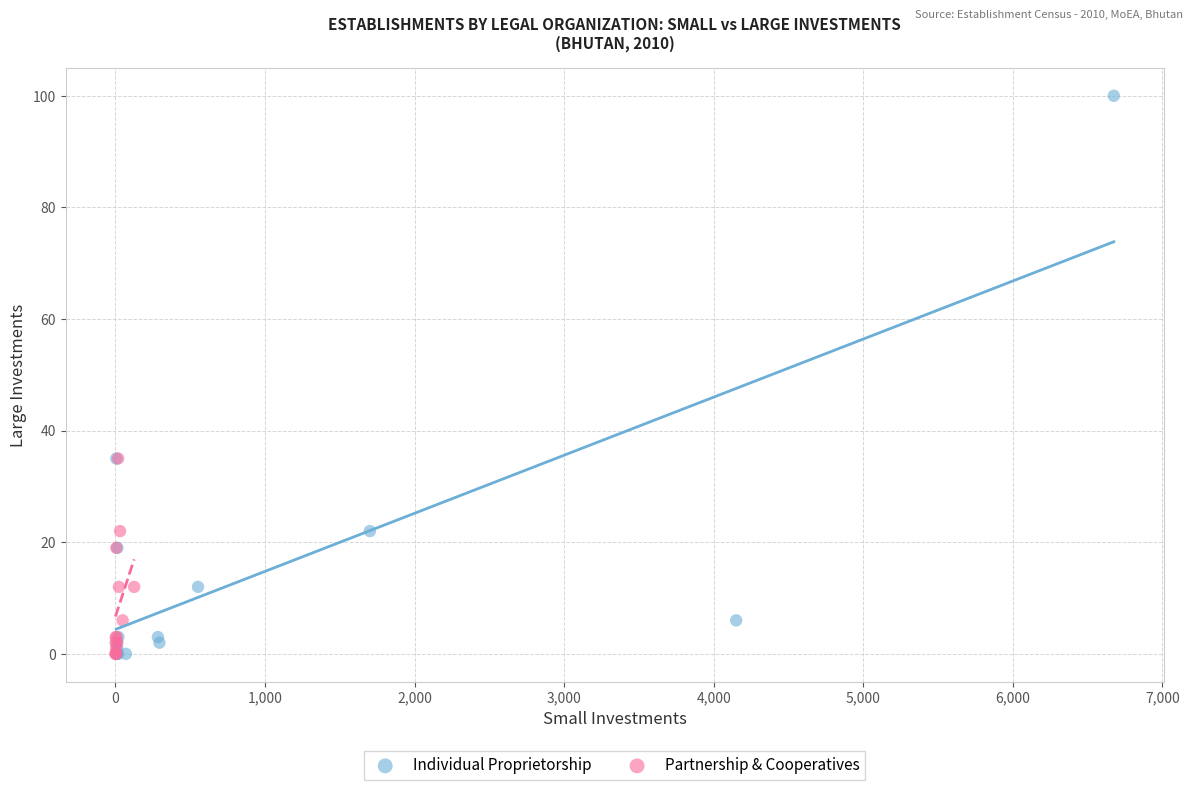

Which series has the largest Y range (max minus min)?

Individual Proprietorship